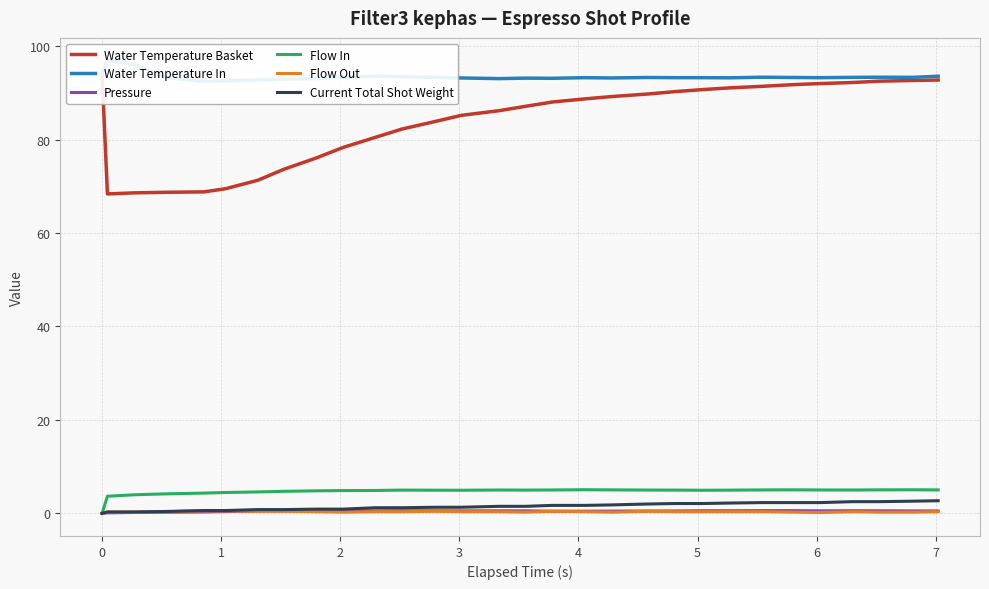

True or false: Water Temperature In has a value of 126.1 at 28.

False